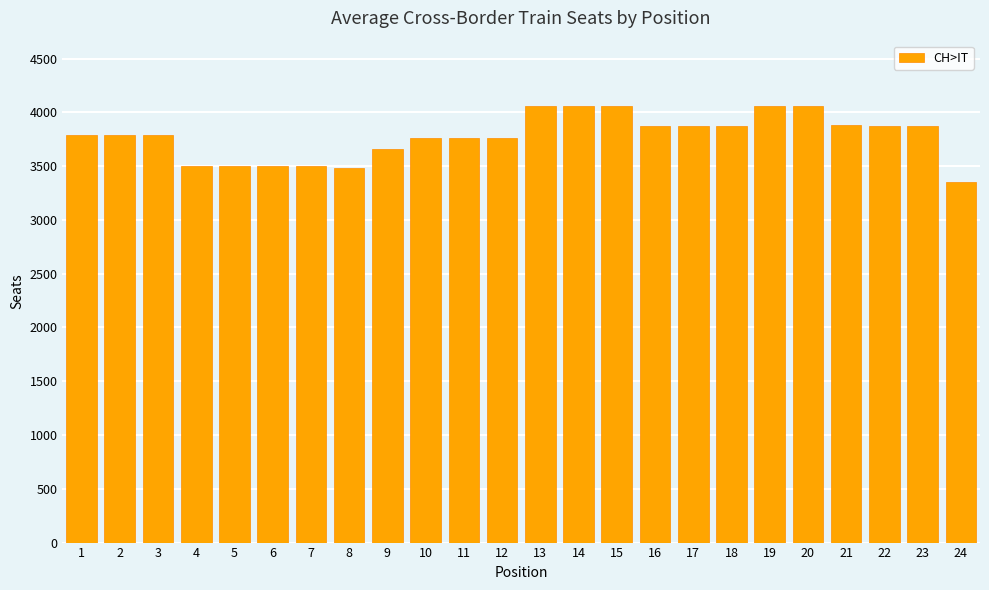

The chart shows a value of 4057 at 20. True or false?

True